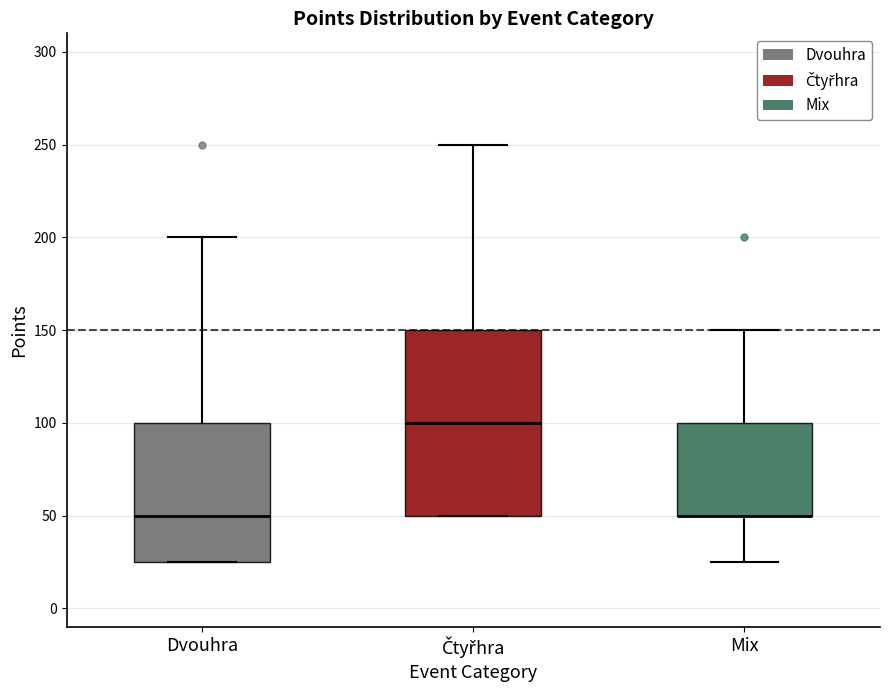

Where does the upper whisker of the box for Čtyřhra end on the y-axis? The values are not printed on the chart, so give them approximately, as read against the axis.

250